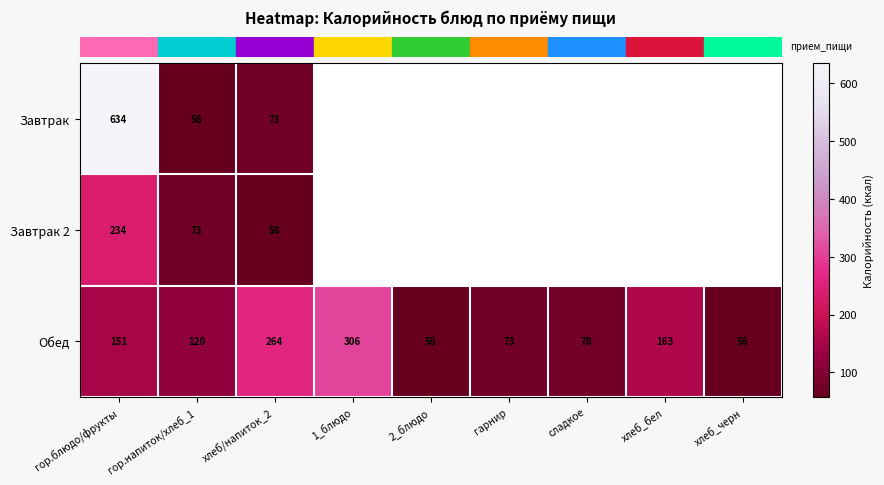

What is the minimum value shown in the chart?

58.0